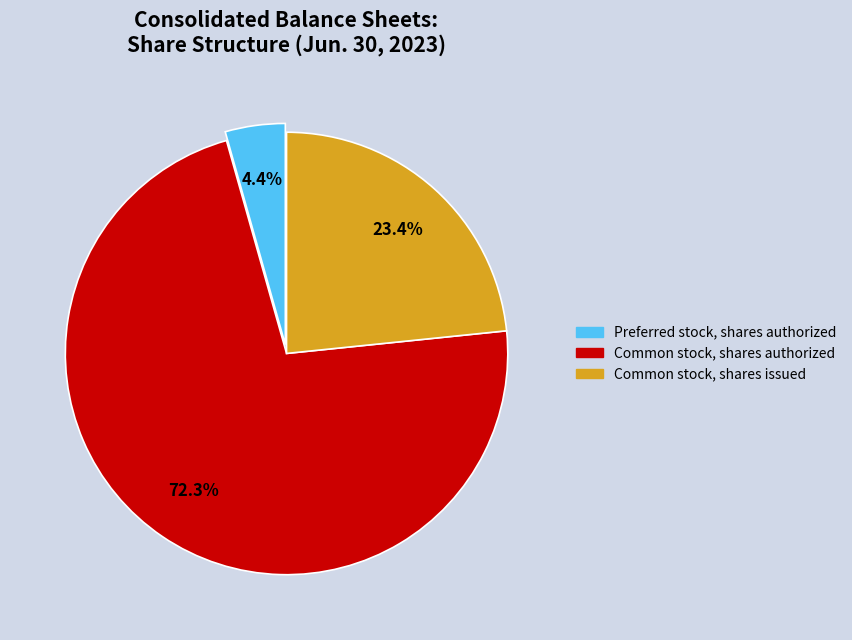

Which category has the biggest portion of the pie?

Common stock, shares authorized